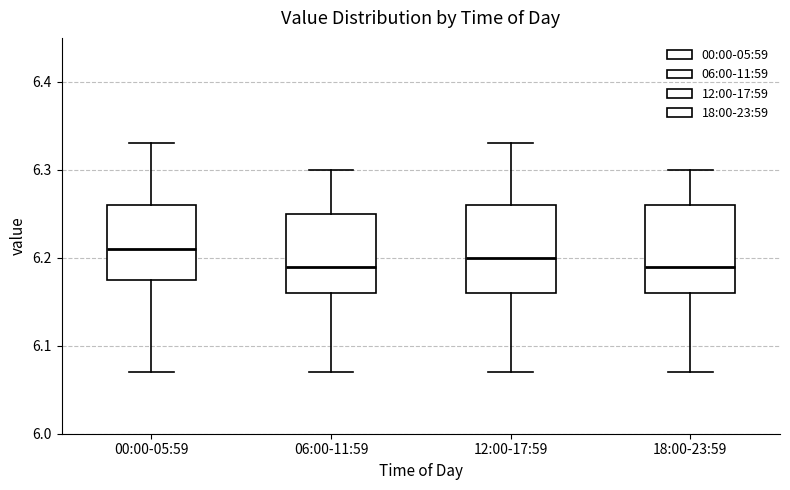

Where is the upper edge of the box for 06:00-11:59 on the y-axis? The values are not printed on the chart, so give them approximately, as read against the axis.

6.25